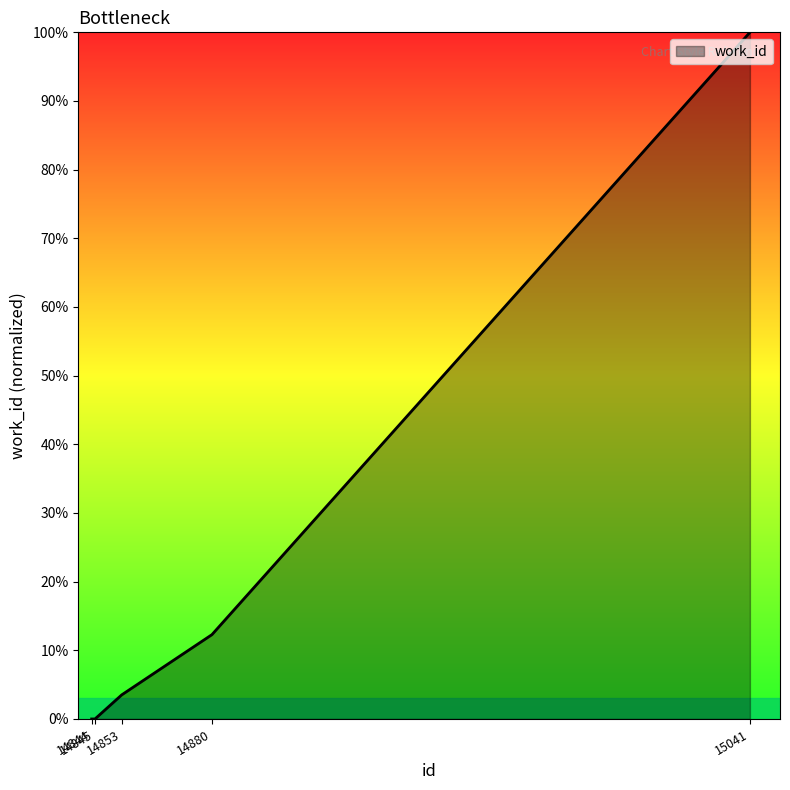

The chart shows a value of 0.1 at 14853. True or false?

False